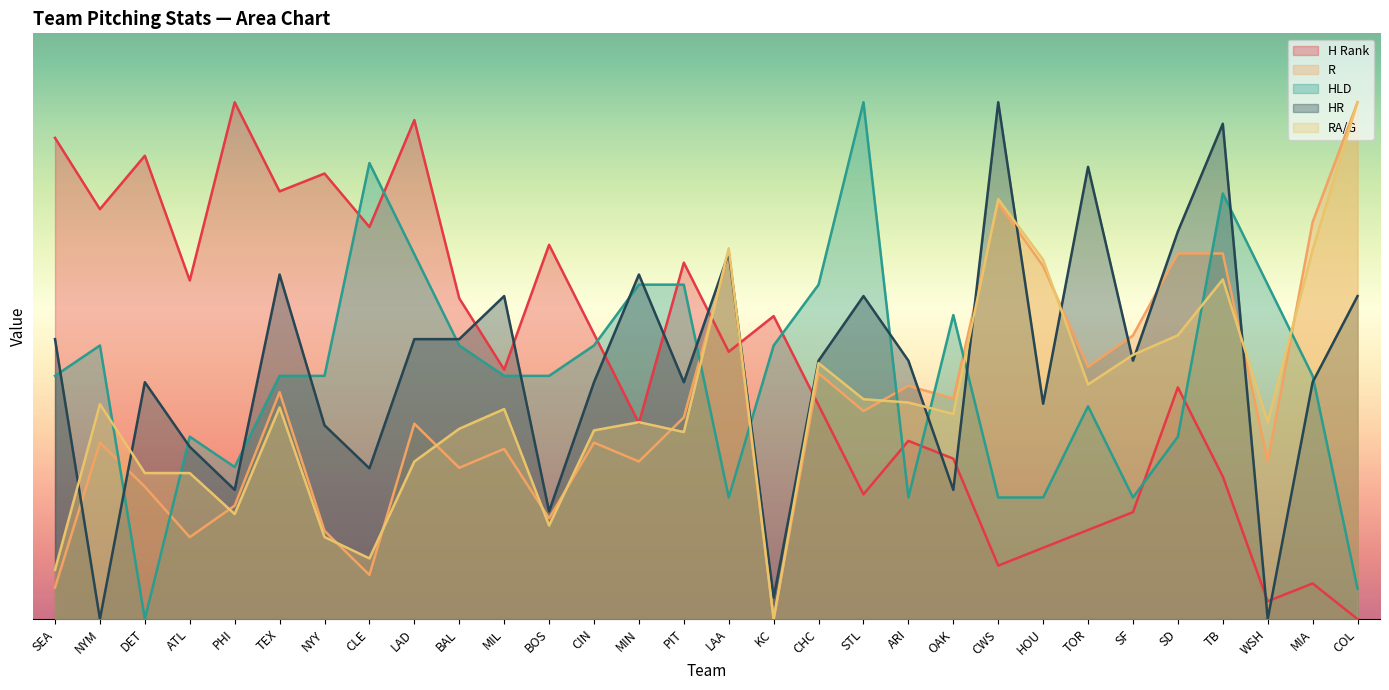

Rank the series at SF from highest to lowest value.

R, RA/G, HR, HLD, H Rank